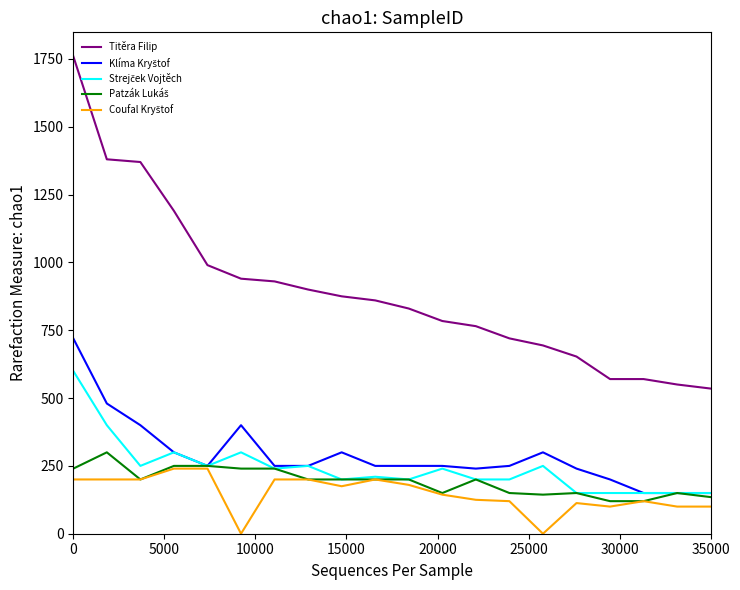

Which series has the largest total across all categories?

Titěra Filip